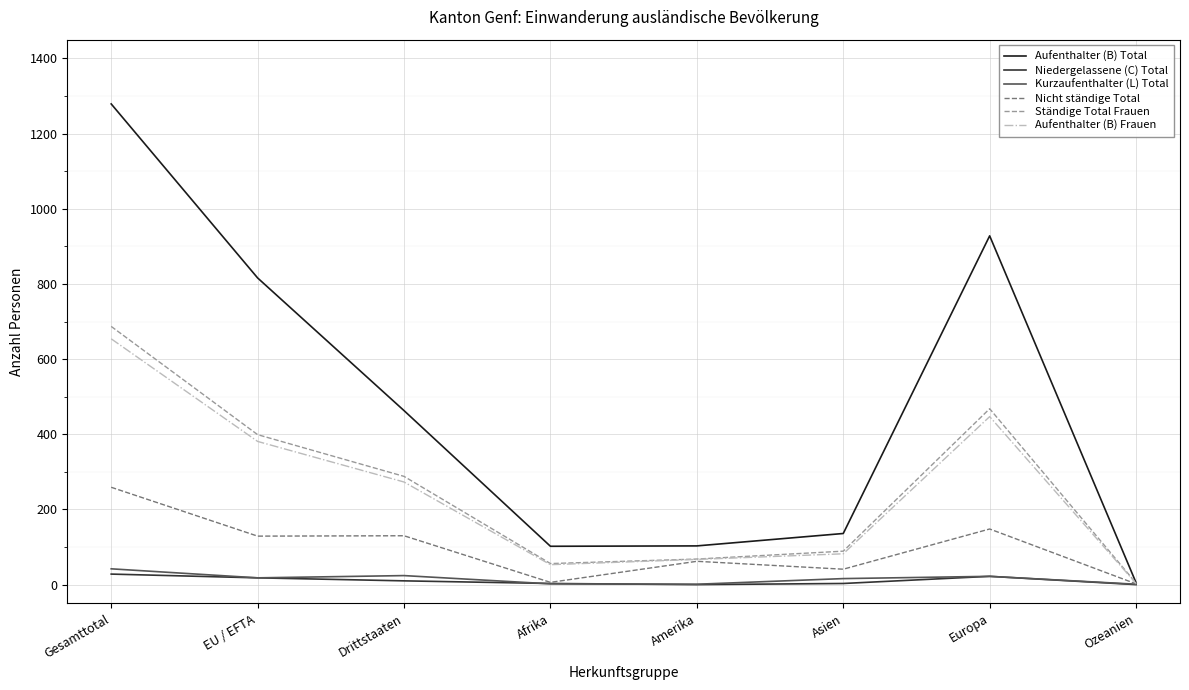

What is the total value across all series at EU / EFTA?

1761